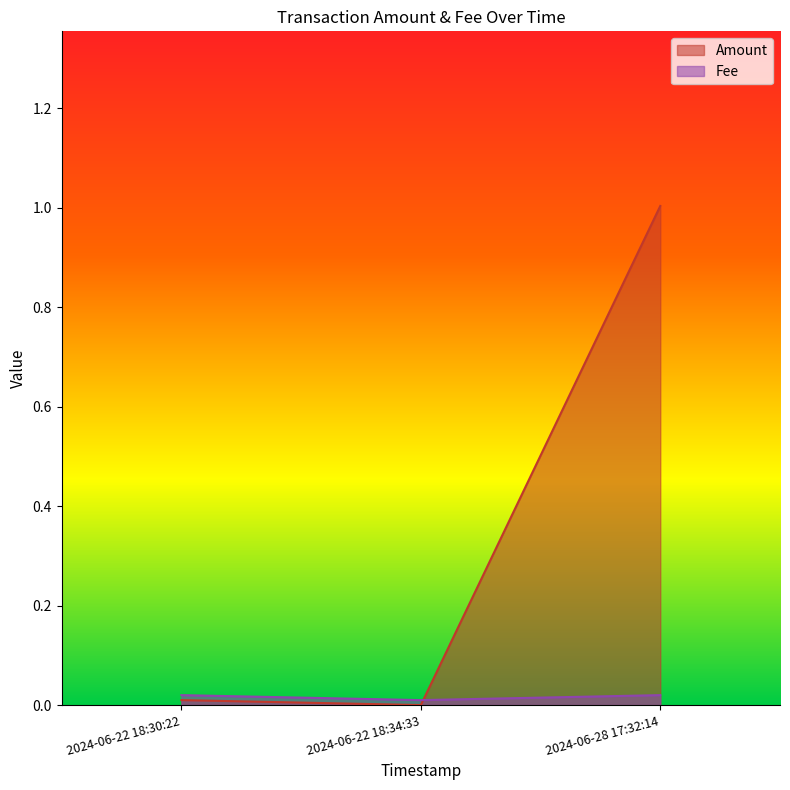

Rank the series by their maximum value, from highest to lowest.

Amount, Fee